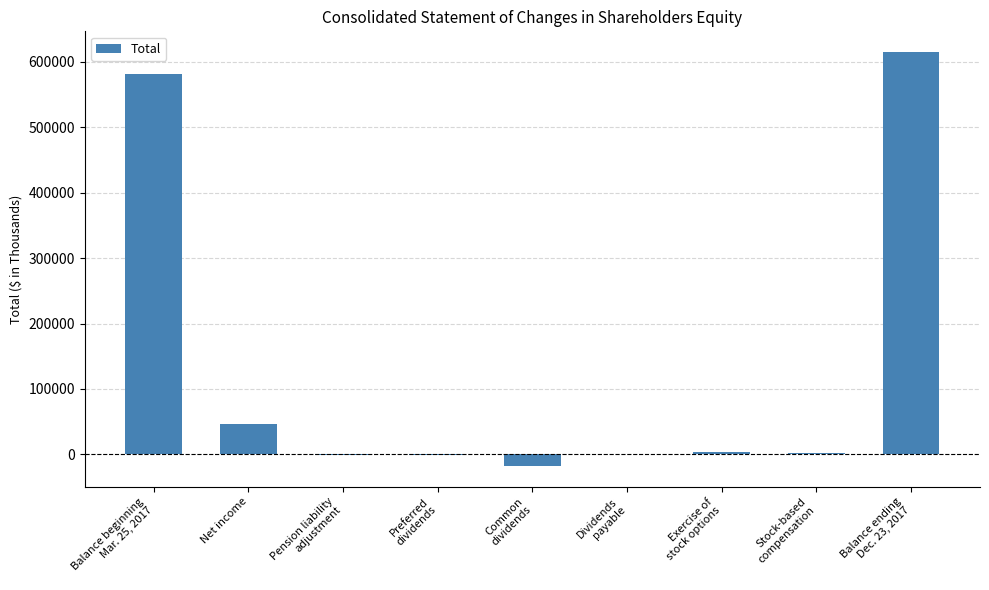

What value does the data have at Balance beginning
Mar. 25, 2017?

581254